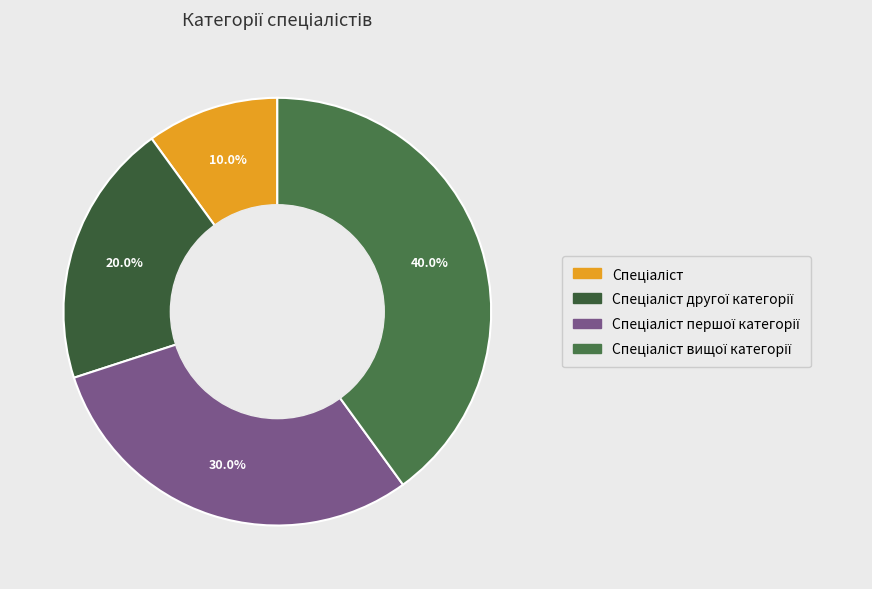

How many slices are in this pie chart?

4